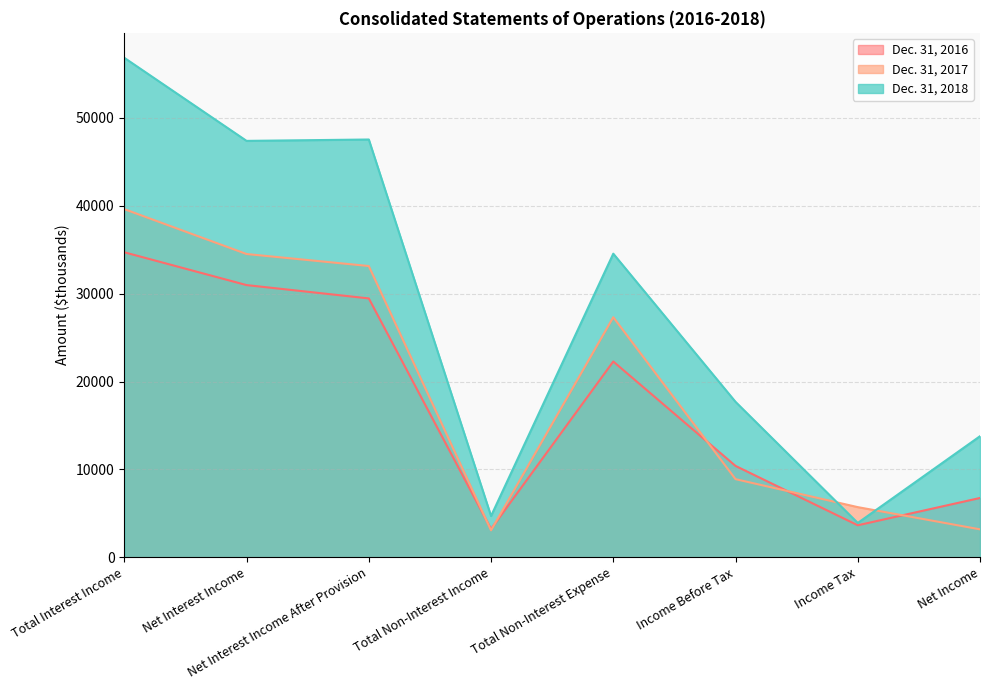

Does the chart display data point markers on the line(s)?

No